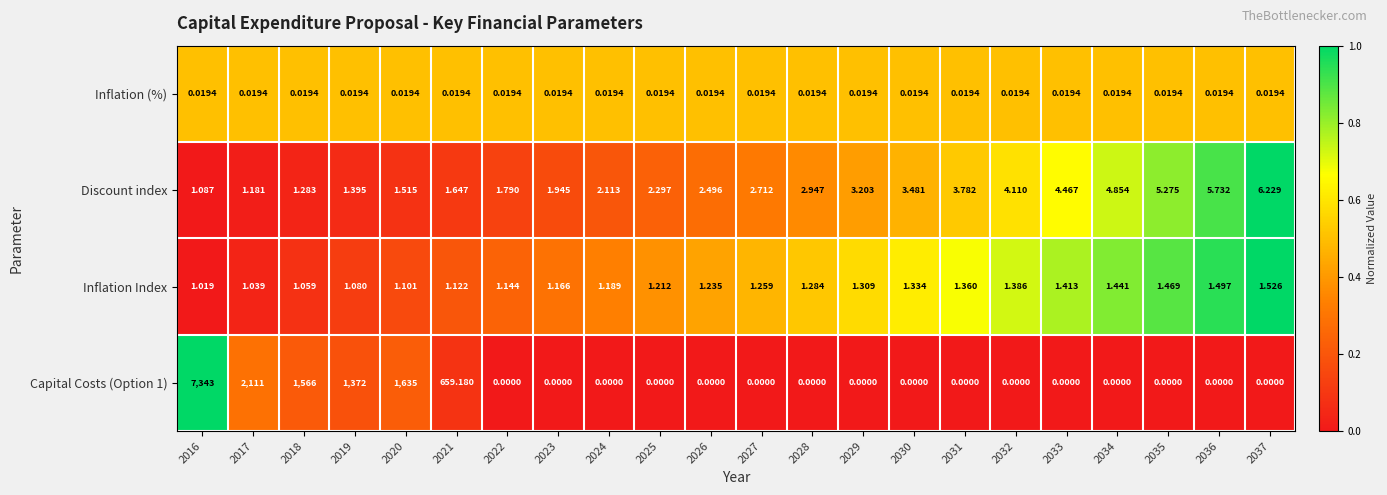

How many data points does each series have?

22